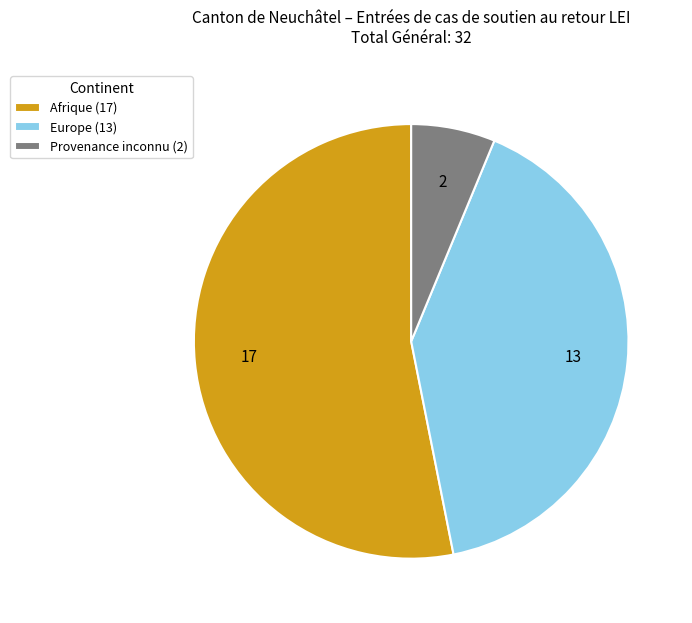

How many slices are in this pie chart?

3